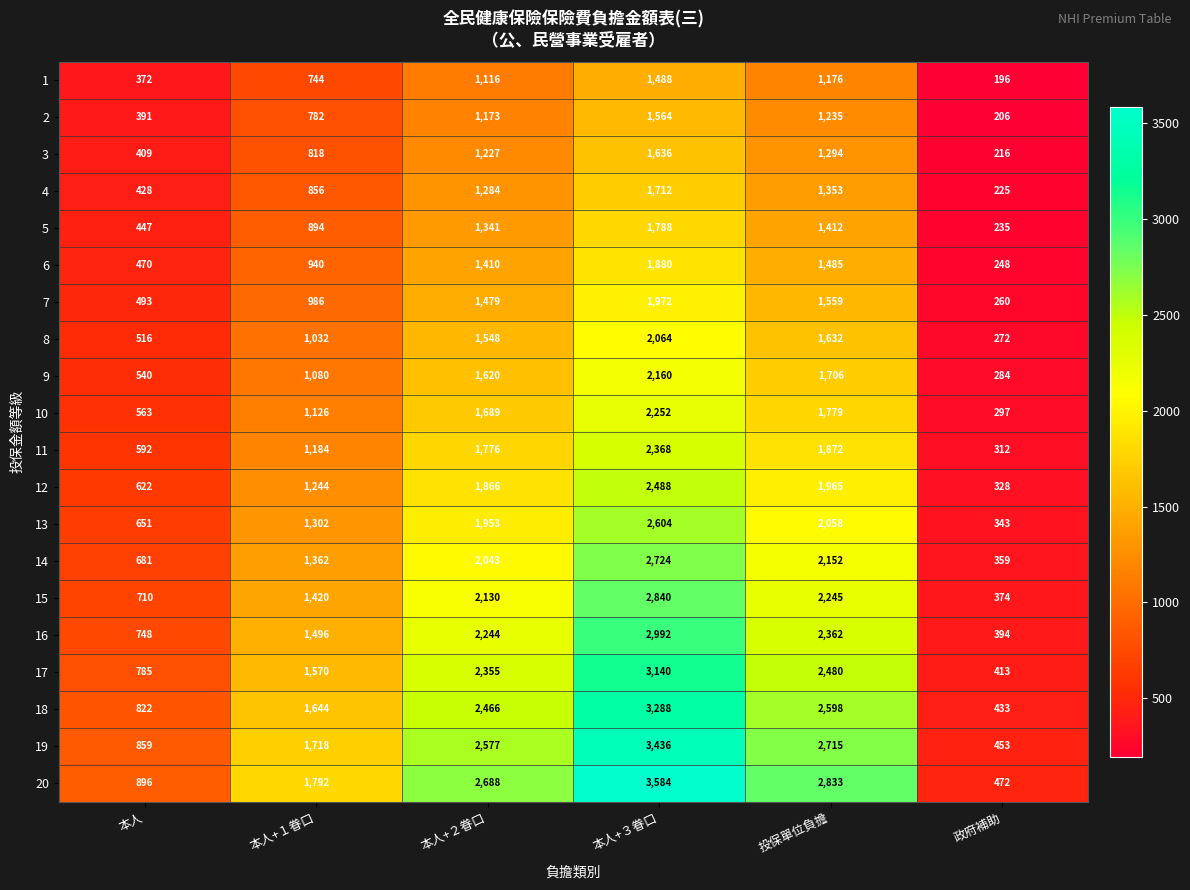

Between 本人+２眷口 and 投保單位負擔, which series saw the biggest shift?

20